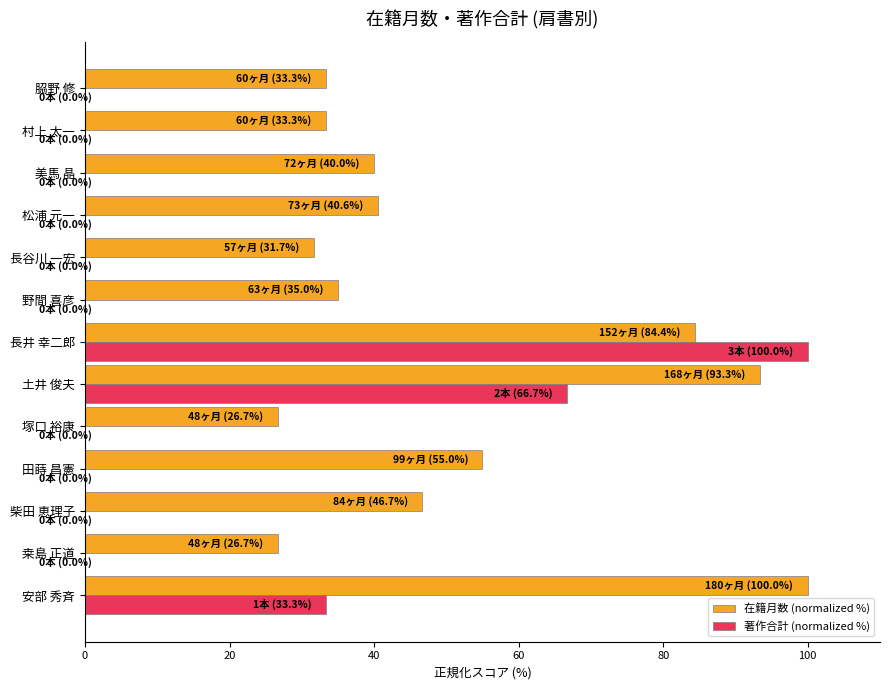

What is the total value across all series at 土井 俊夫?

160.0